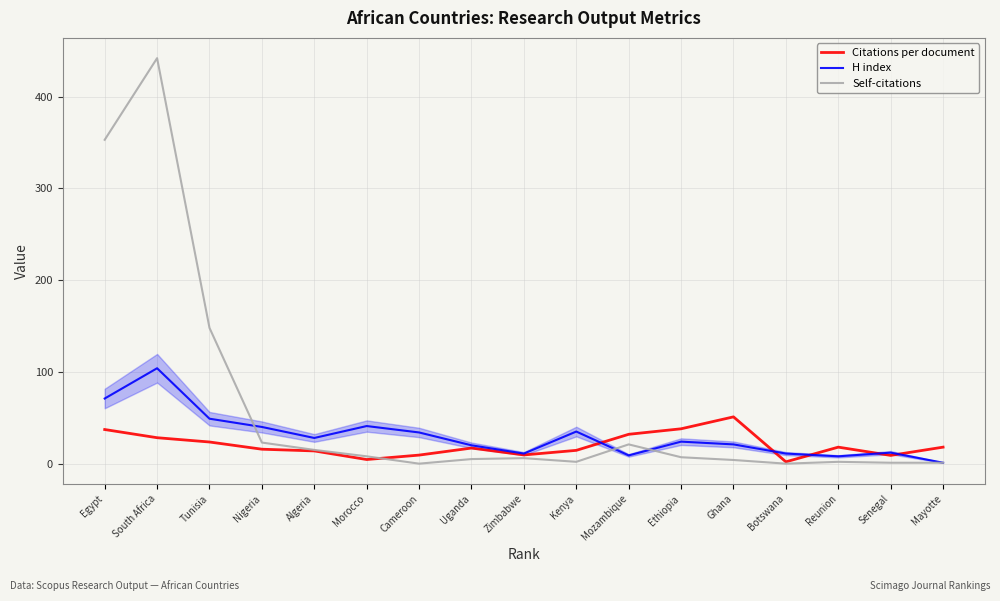

What is the sum of the Citations per document values at Mayotte and Tunisia?

41.6